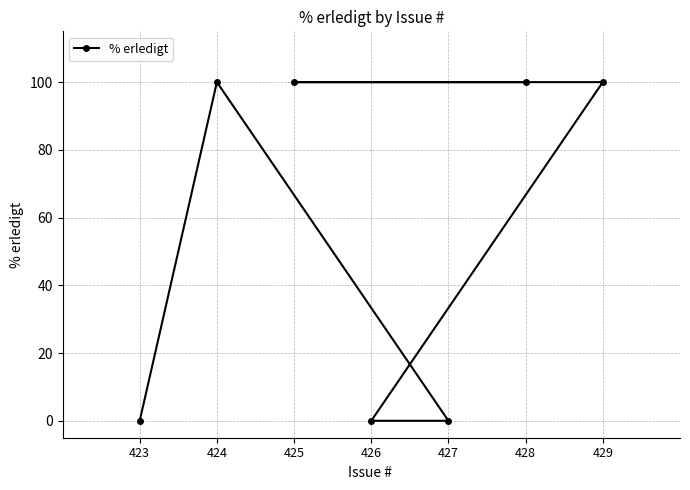

List the labels in order of value, largest first.

424, 429, 425, 428, 423, 427, 426